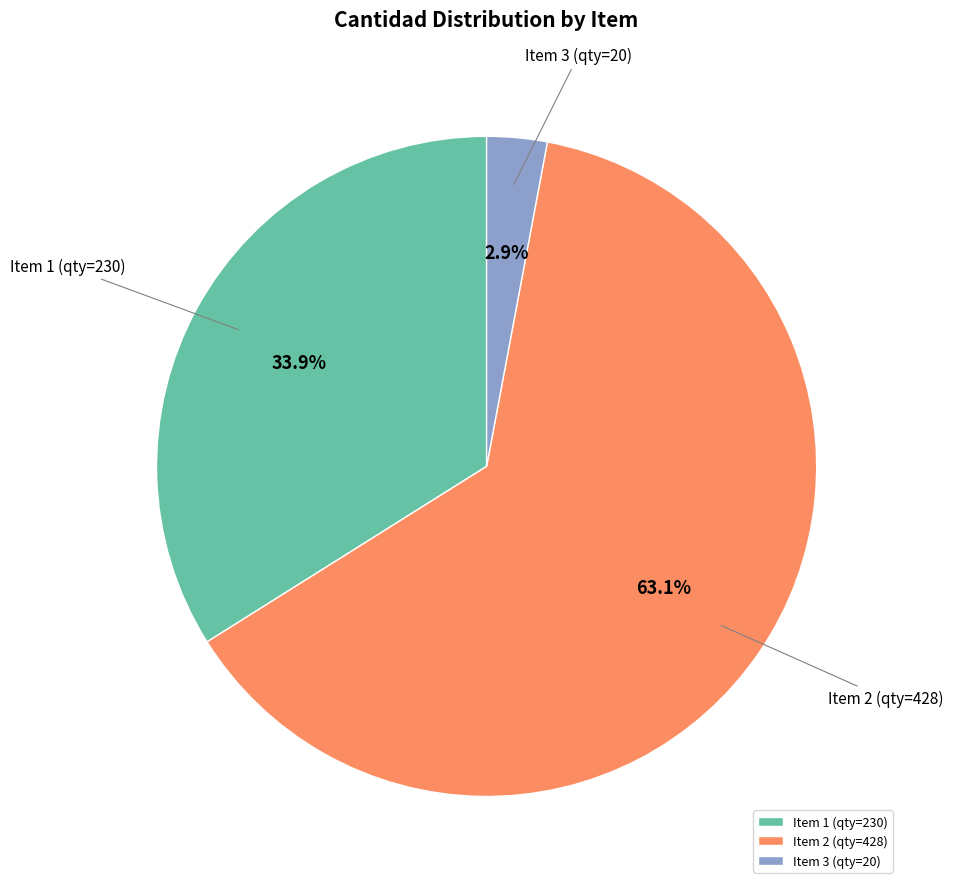

Count the number of slices in the pie.

3